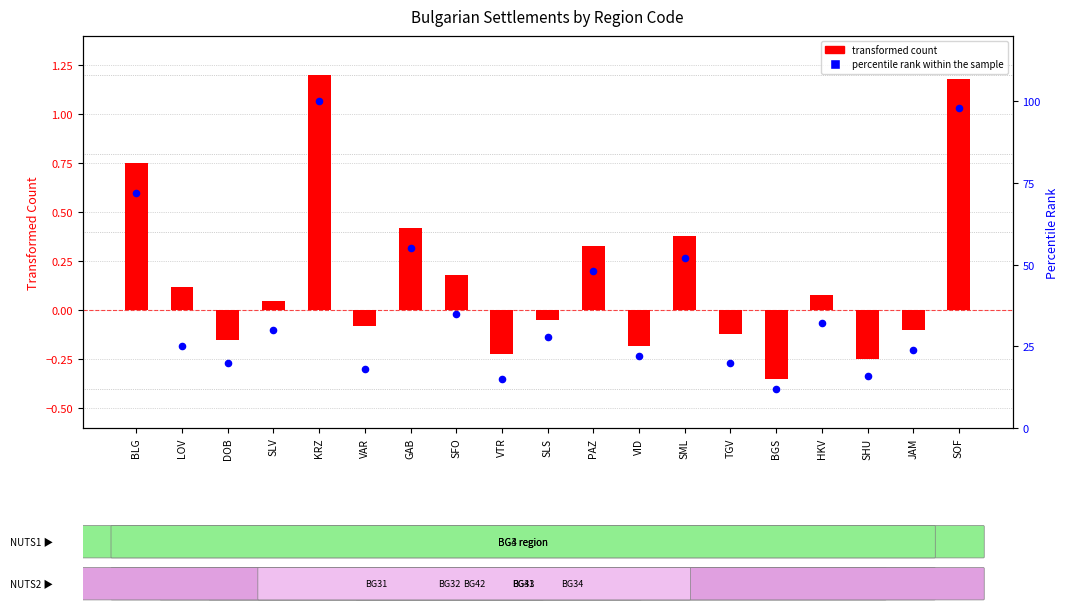

What are all the series names shown in the legend?

transformed count, percentile rank within the sample